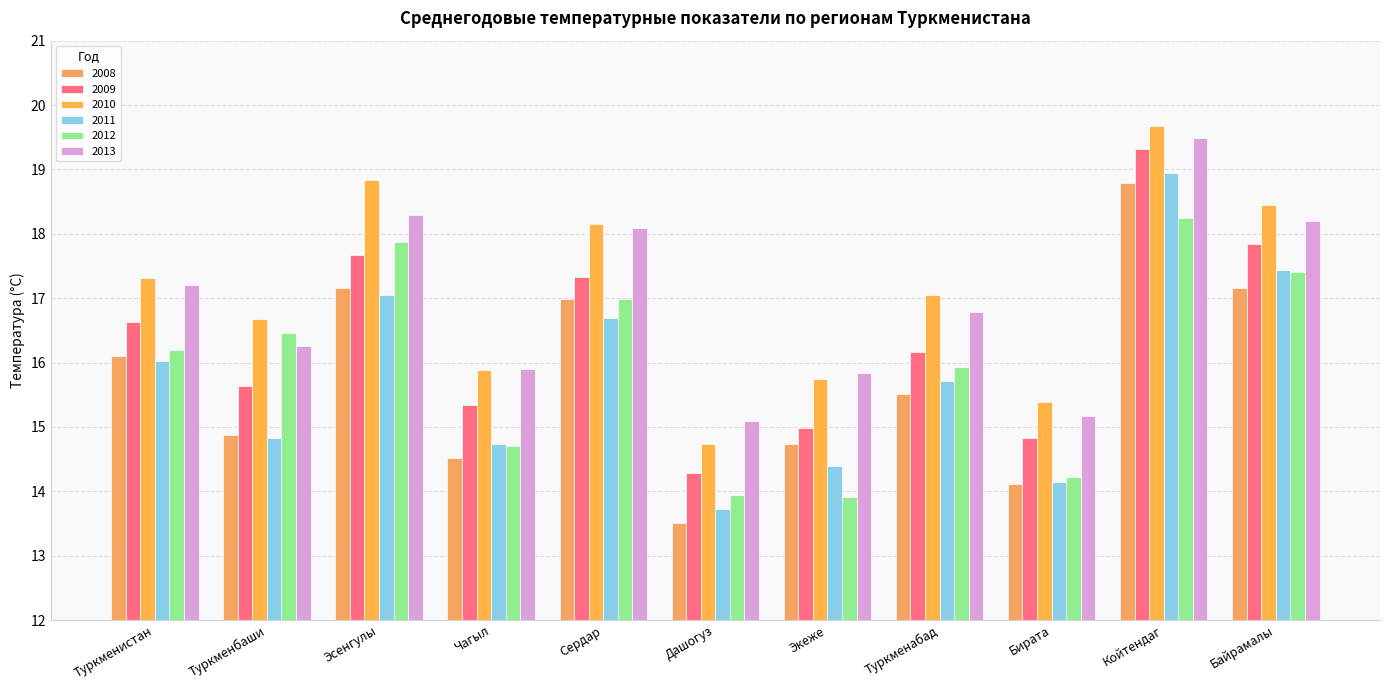

Is the value of 2010 at Туркменистан greater than the value of 2012 at Туркменбаши?

Yes